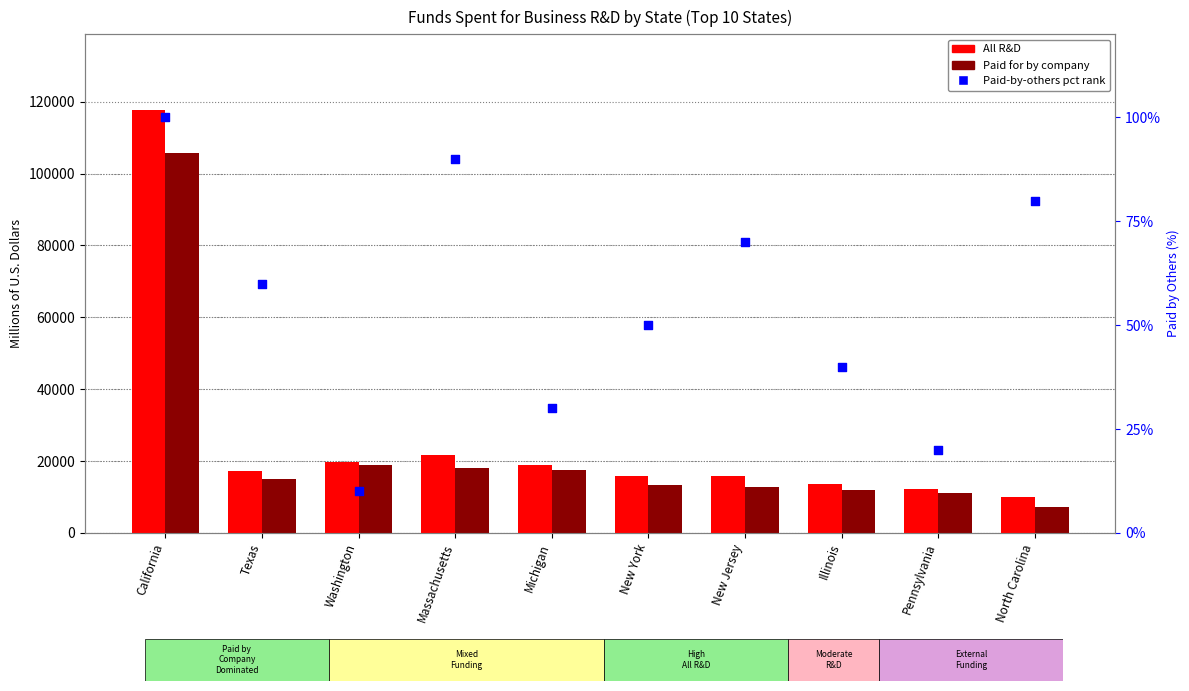

Which series has the largest Y range (max minus min)?

All R&D